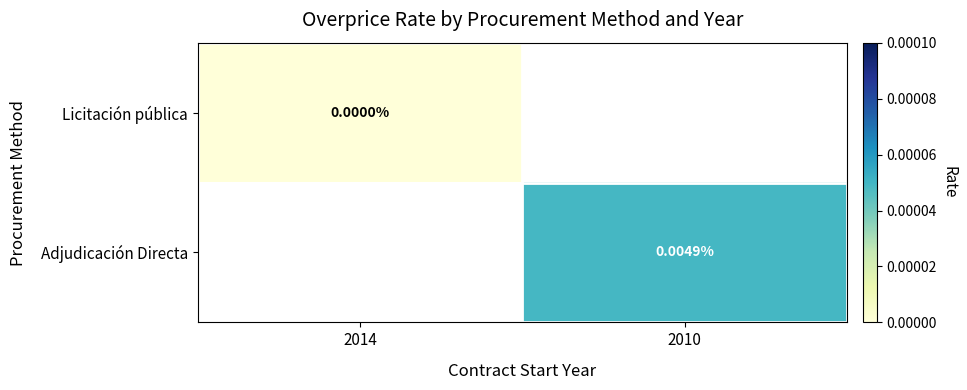

Rank the series by their average value, from lowest to highest.

Licitación pública, Adjudicación Directa